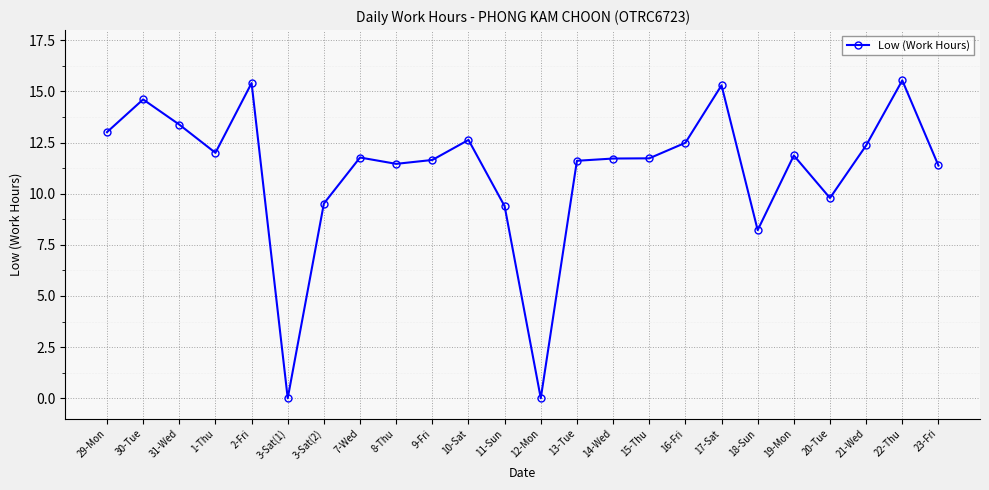

What is the greatest value displayed?

15.5